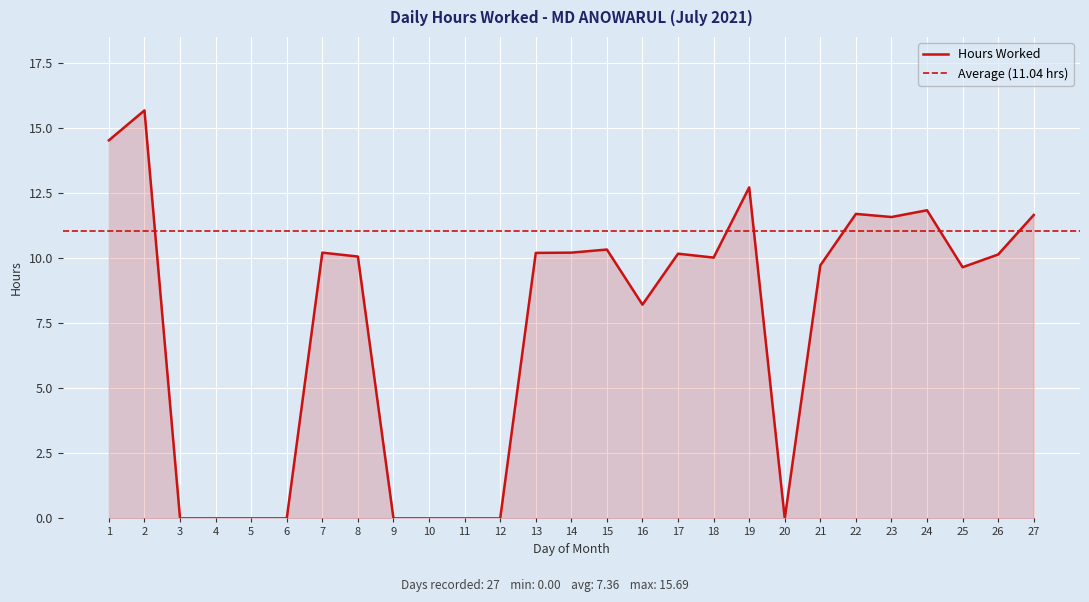

What is the change in value from 17 to 19?

+2.6